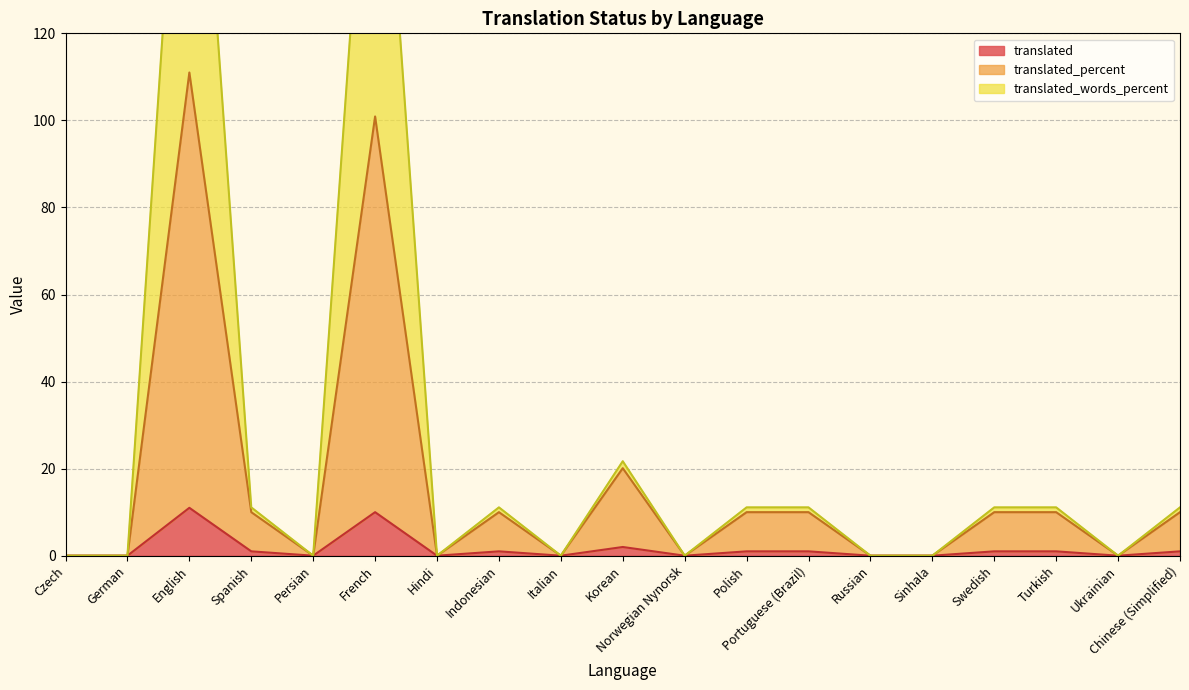

Does the chart display data point markers on the line(s)?

No